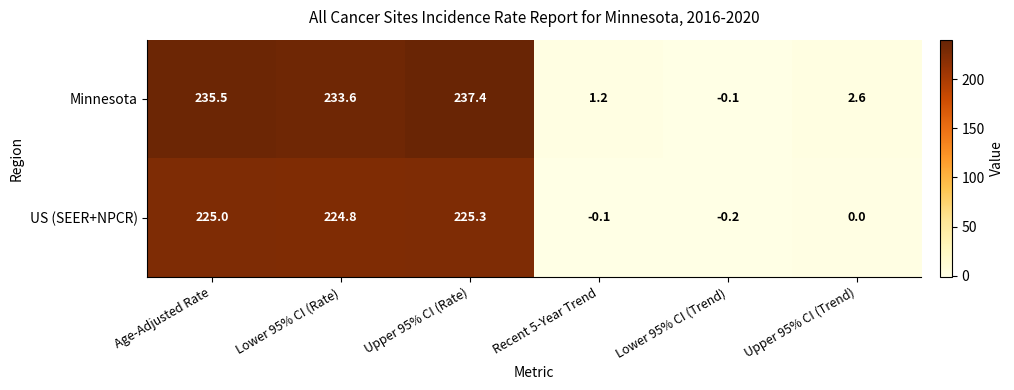

What is the sum of the US (SEER+NPCR) values at Age-Adjusted Rate and Lower 95% CI (Trend)?

224.8